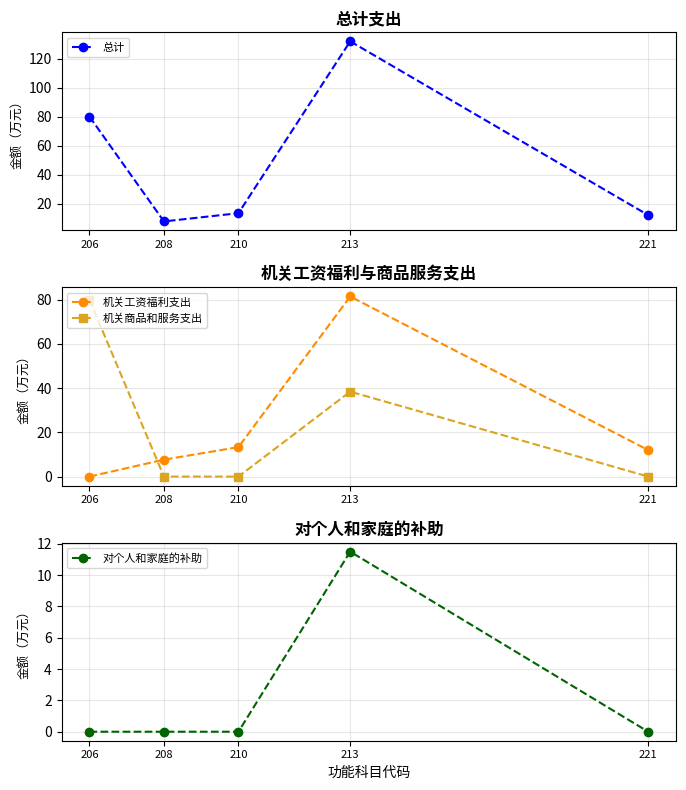

Which series has the widest spread of values?

总计